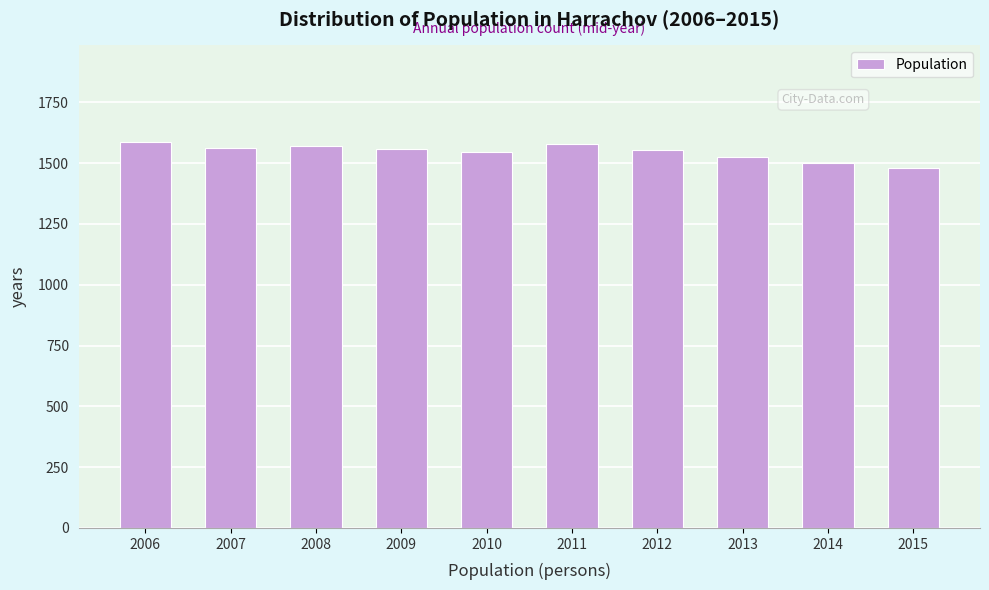

What is the value of the 1st bar from the left?

1587